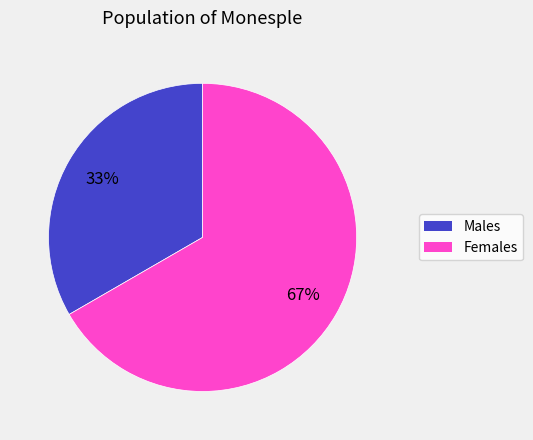

Do Males and Females together represent more than half of the pie?

Yes